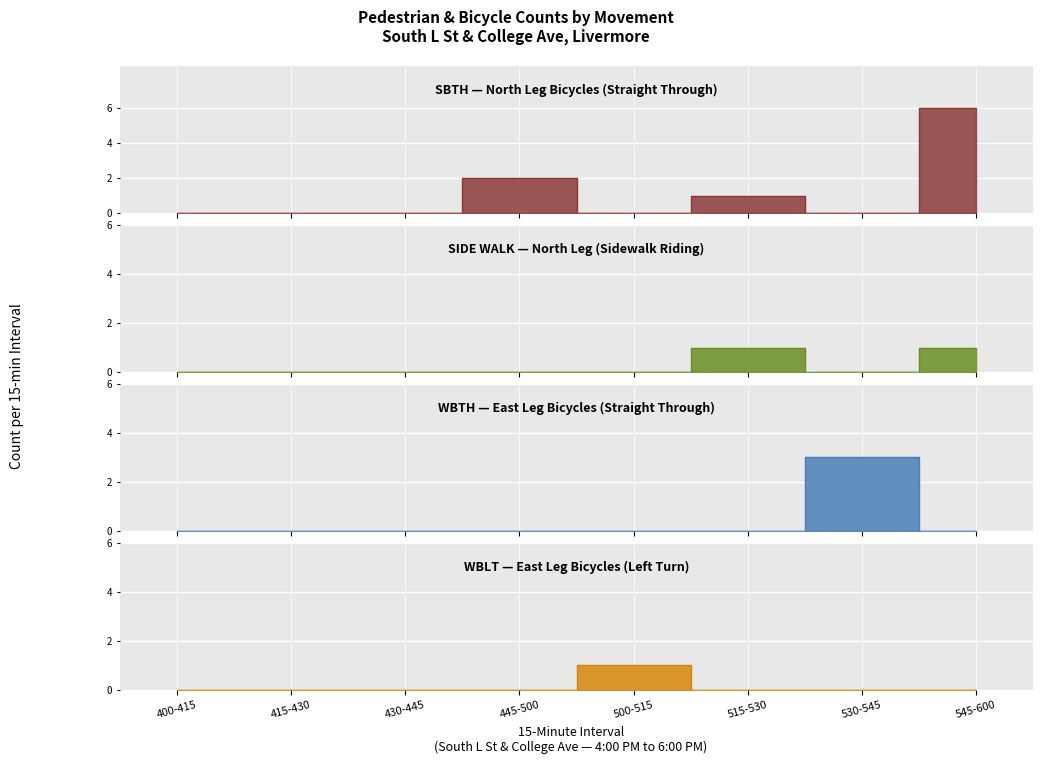

What is the sum of the SIDE WALK North values at 545-600 and 530-545?

1